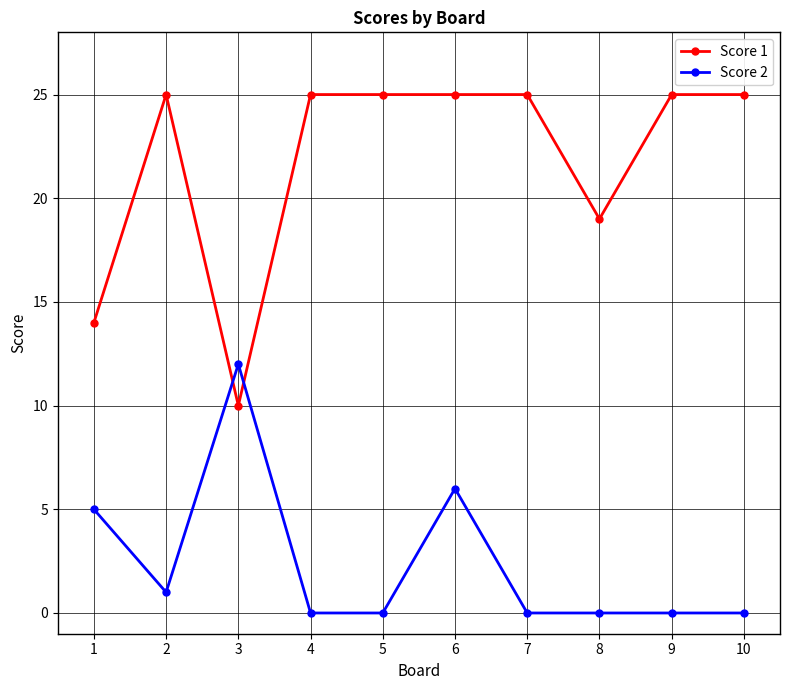

What is the greatest value displayed?

25